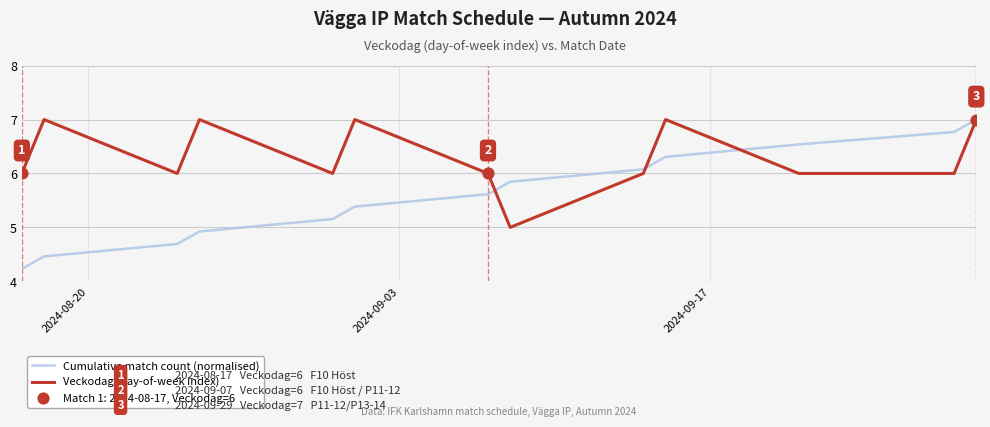

Which series has the largest range (max minus min)?

Cumulative match count (normalised)